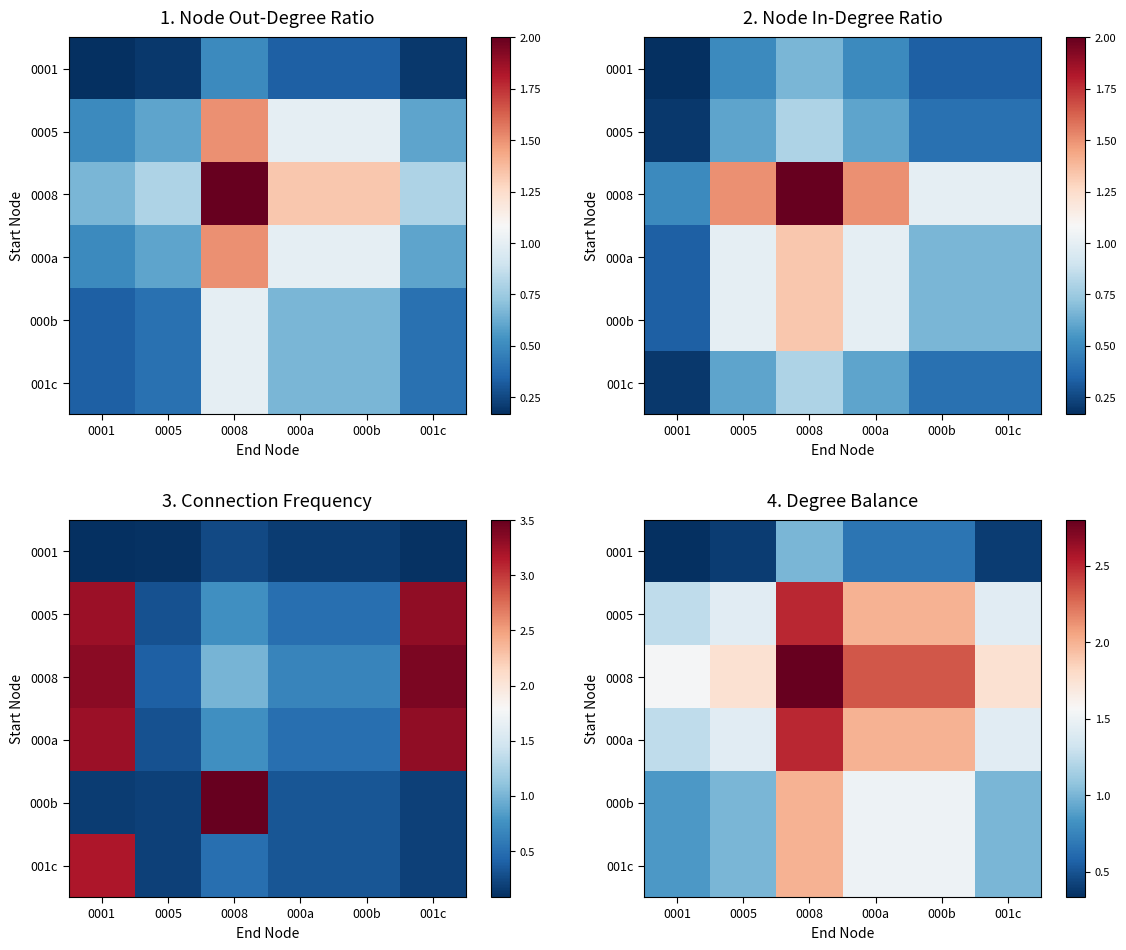

At which label does 001c first exceed 1?

0008